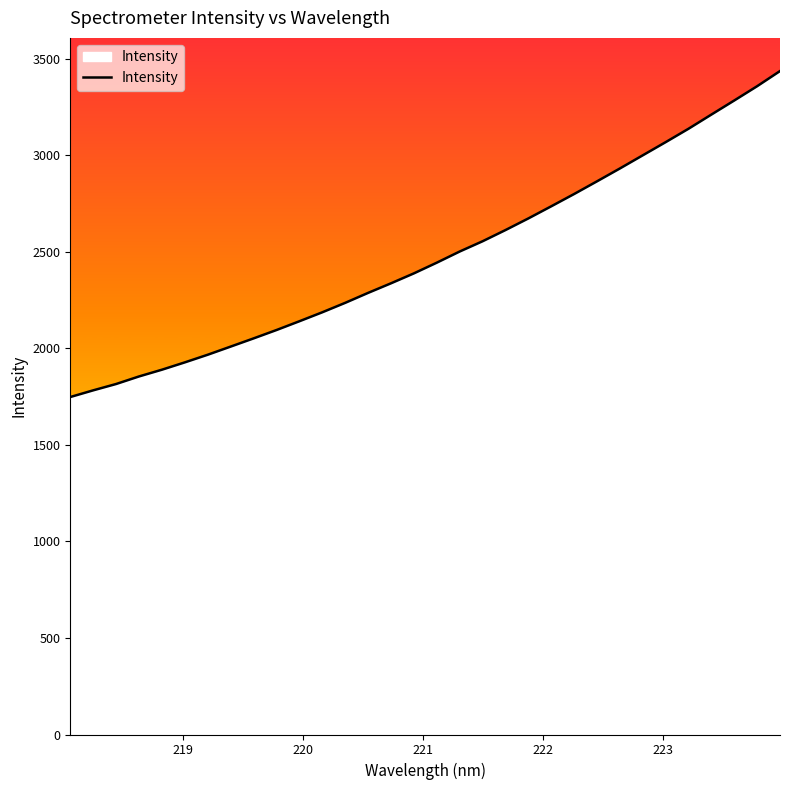

What is the maximum value shown in the chart?

3435.5